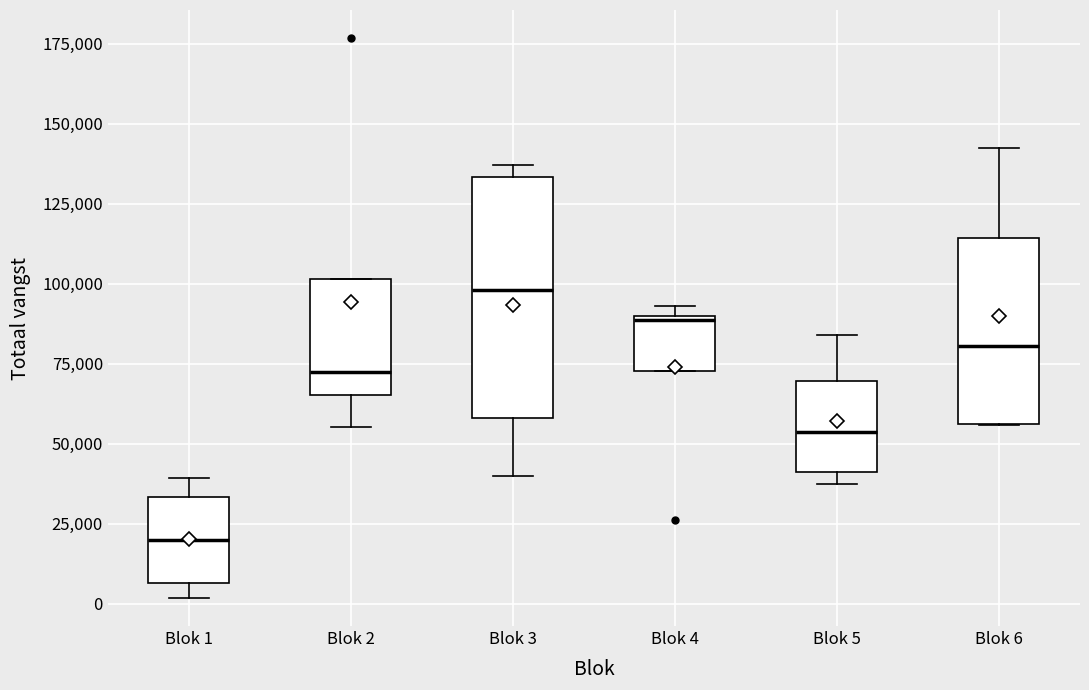

Comparing the boxes themselves (not the whiskers), which one is the tallest?

Blok 3